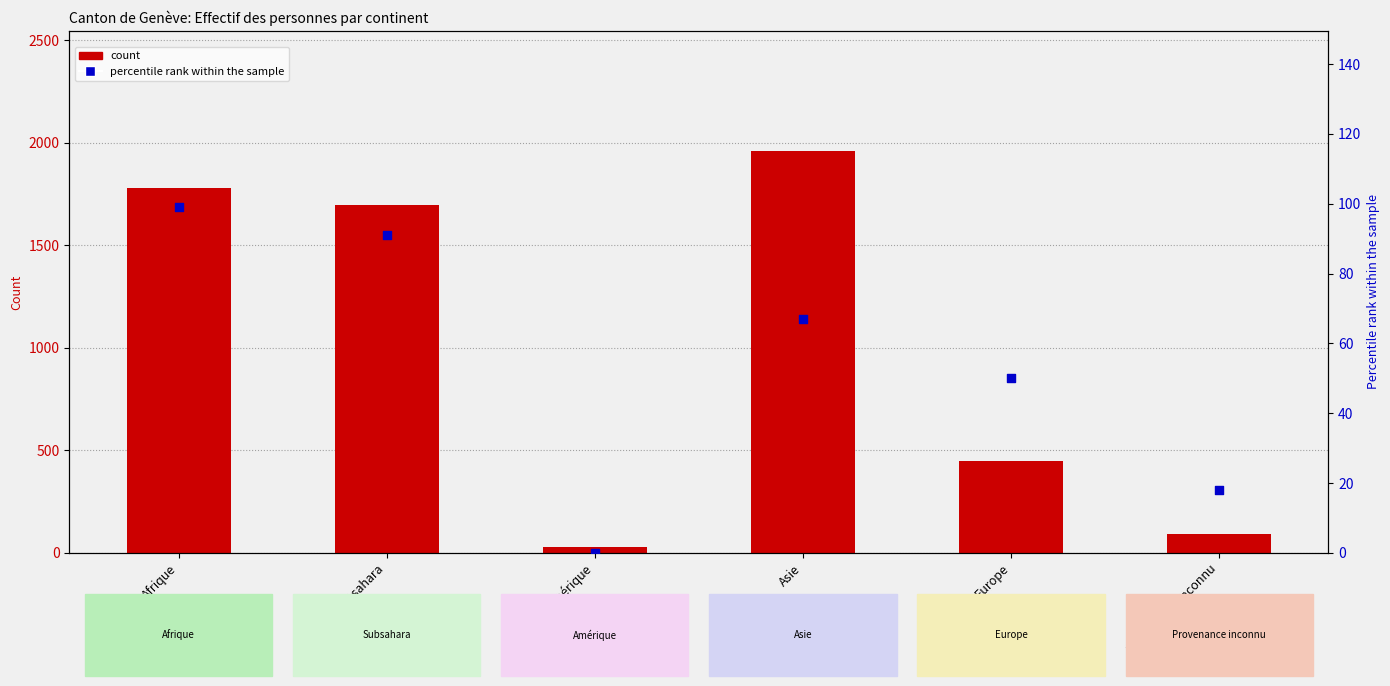

Which series has the largest total across all categories?

count